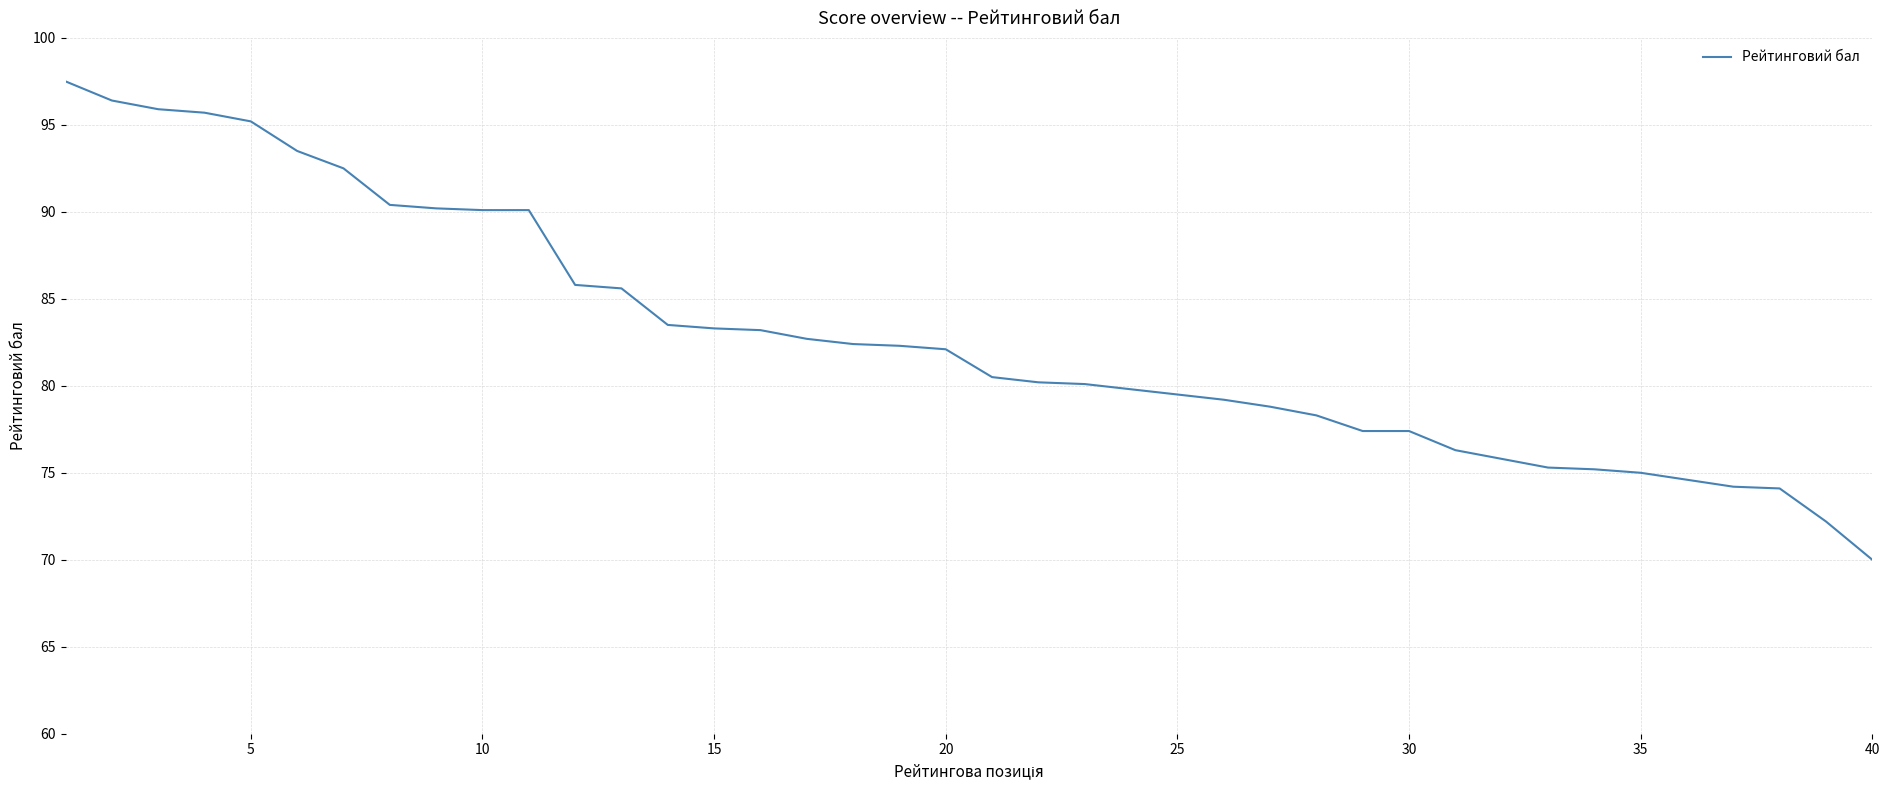

What is the difference between the maximum and minimum values?

27.5